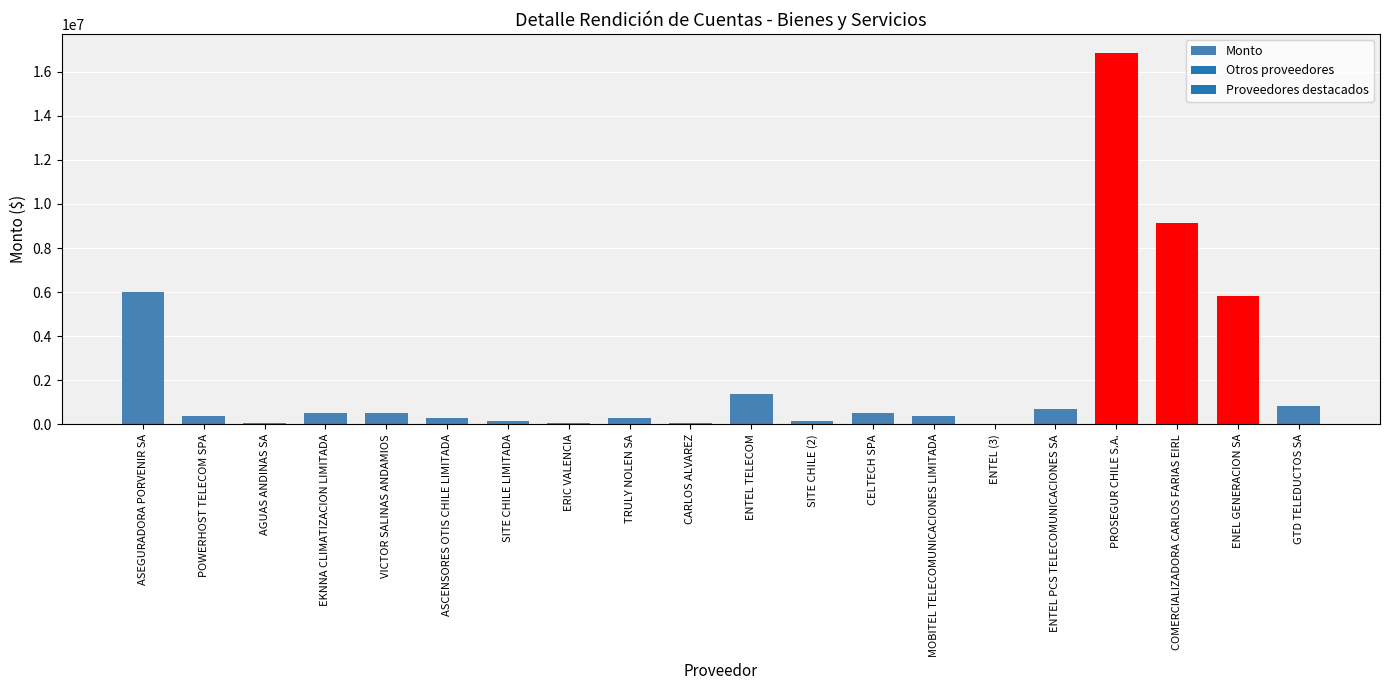

How many categories are shown in the chart?

20